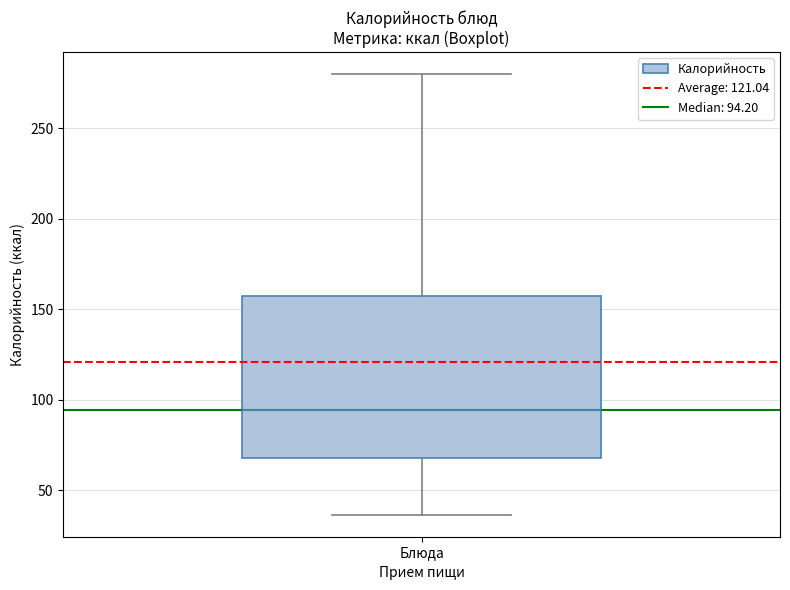

Read this box plot against the y-axis: the position of the median line, the range covered by the box, and the ends of both whiskers. The values are not printed on the chart, so give them approximately, as read against the axis.

median 95, box 70 to 155, whiskers 35 to 280